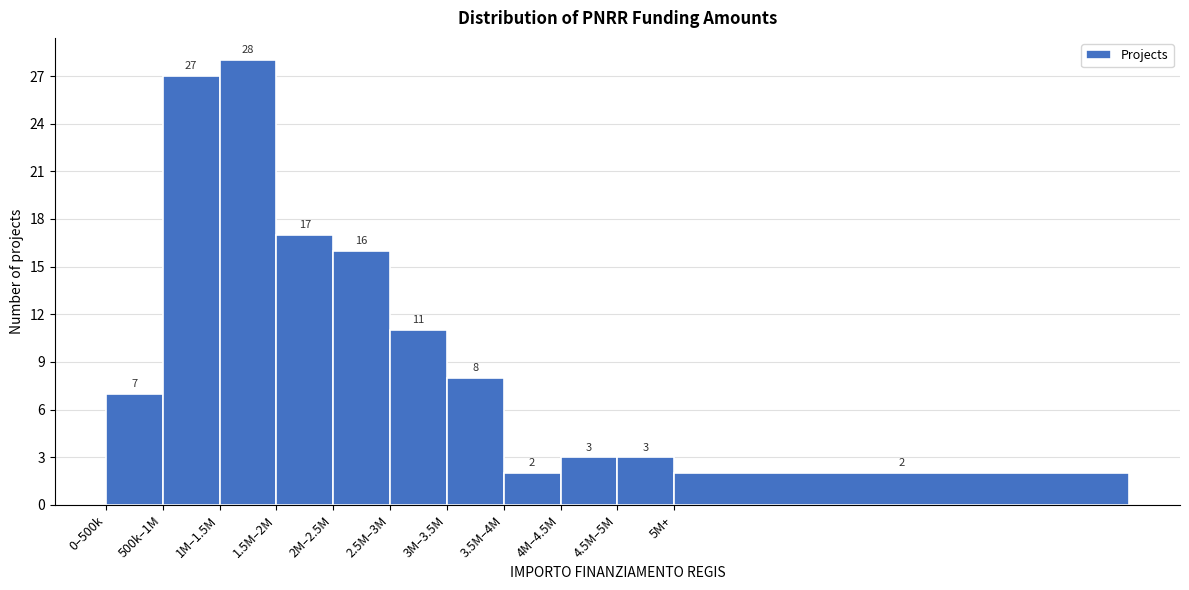

Reading left to right, list all the values displayed in this chart.

0–500k=7	500k–1M=27	1M–1.5M=28	1.5M–2M=17	2M–2.5M=16	2.5M–3M=11	3M–3.5M=8	3.5M–4M=2	4M–4.5M=3	4.5M–5M=3	5M+=2